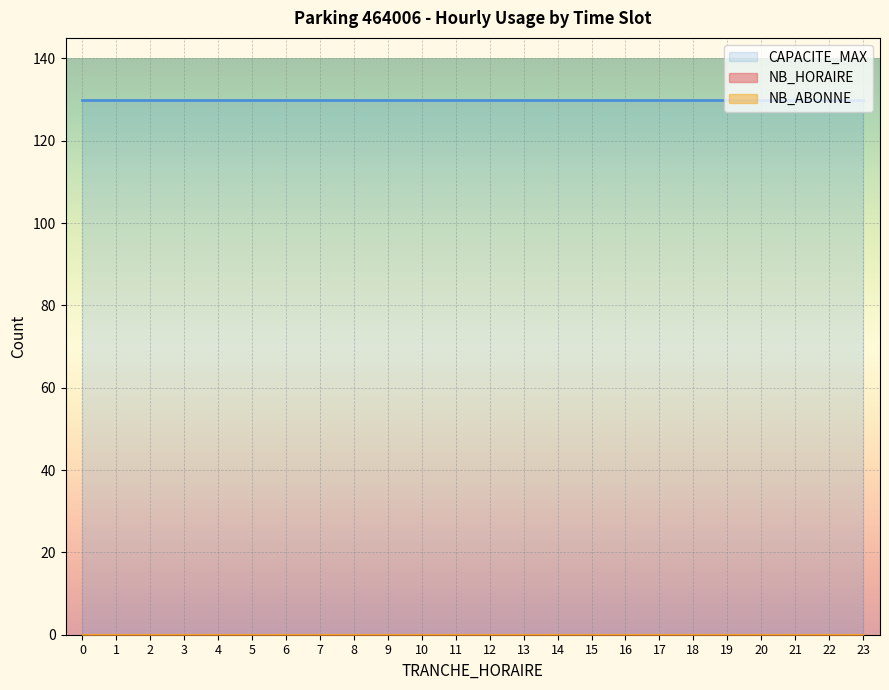

What is the value of the CAPACITE_MAX point at the 6th from the left?

130